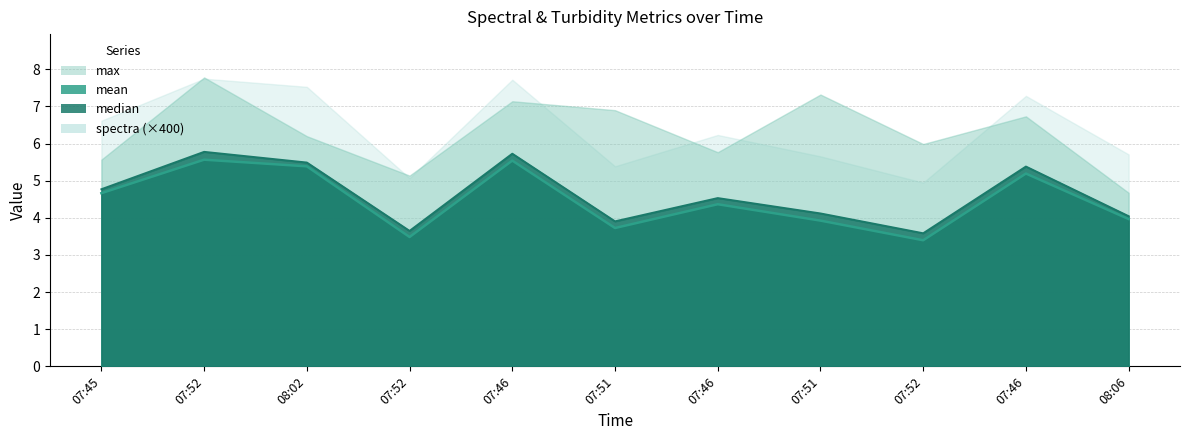

True or false: mean has a value of 5.6 at 07:52.

True